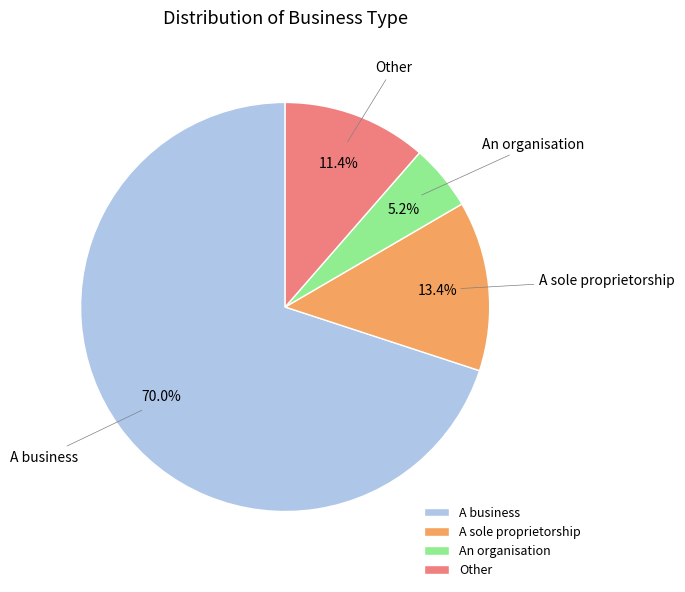

True or false: A sole proprietorship accounts for 20% of the total.

False